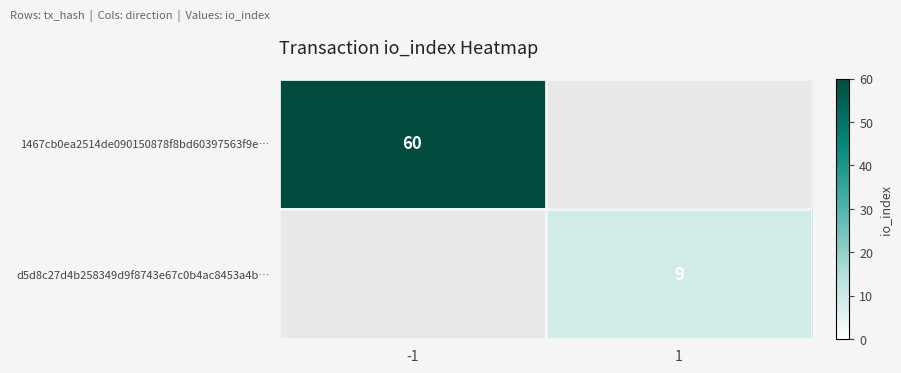

What is the maximum value shown in the chart?

60.0